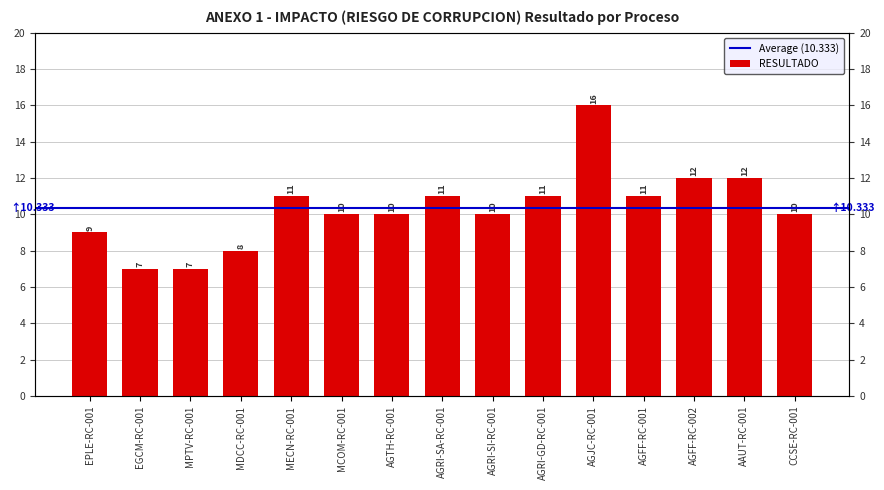

Rank the categories by value from lowest to highest.

EGCM-RC-001, MPTV-RC-001, MDCC-RC-001, EPLE-RC-001, MCOM-RC-001, AGTH-RC-001, AGRI-SI-RC-001, CCSE-RC-001, MECN-RC-001, AGRI-SA-RC-001, AGRI-GD-RC-001, AGFF-RC-001, AGFF-RC-002, AAUT-RC-001, AGJC-RC-001